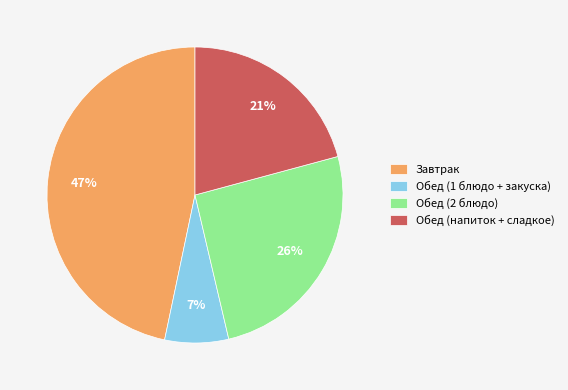

How many slices are in this pie chart?

4